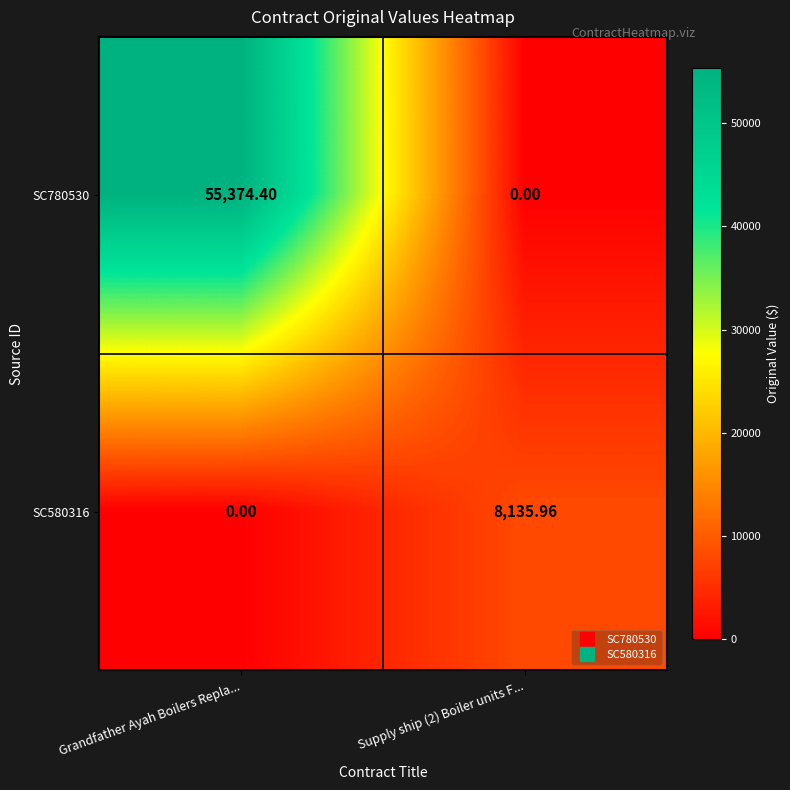

At which category is the sum across all series the highest?

Grandfather Ayah Boilers Repla...